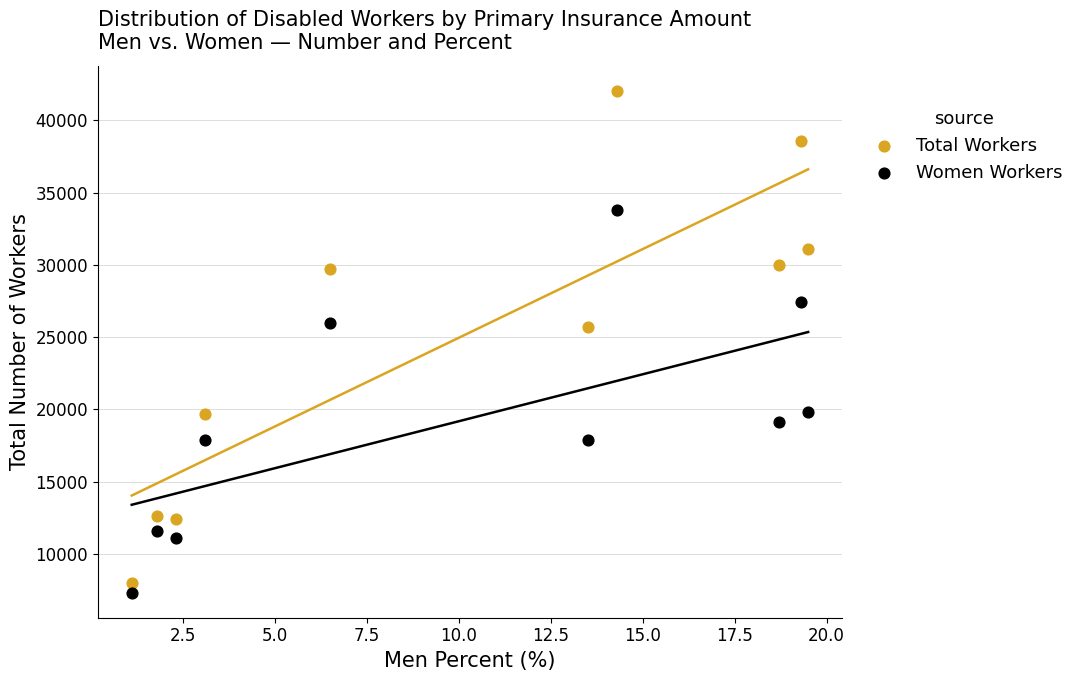

Which series contains the highest Y value?

Total Workers